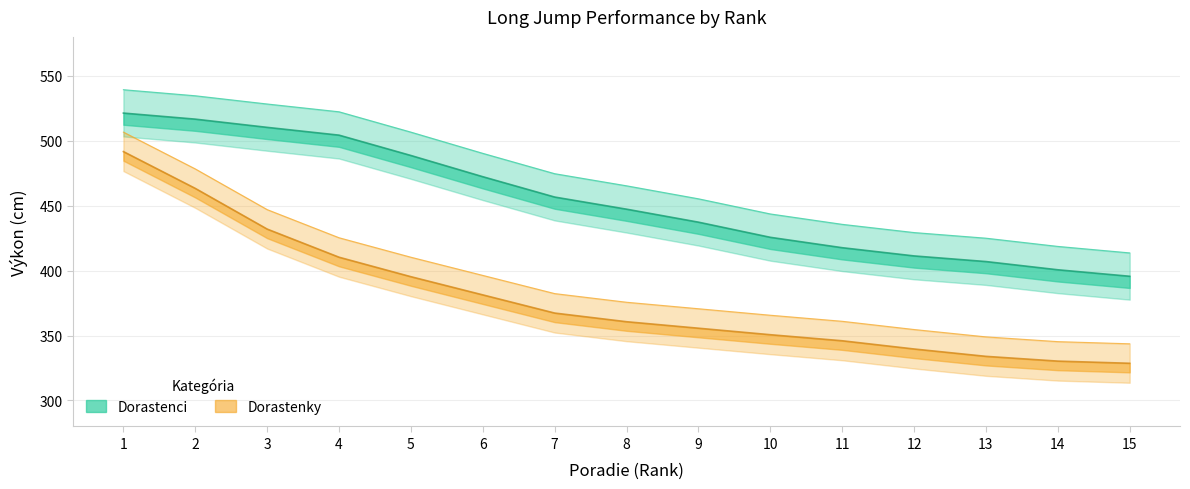

At 6, list the series in order from smallest to largest.

Dorastenky Výkon, Dorastenci Výkon